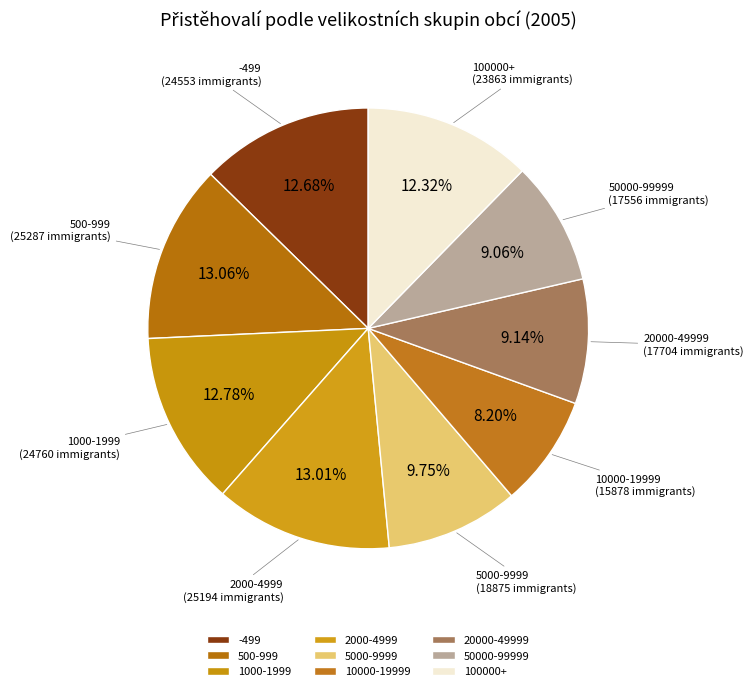

Is the sum of 1000-1999 and 20000-49999 greater than half?

No